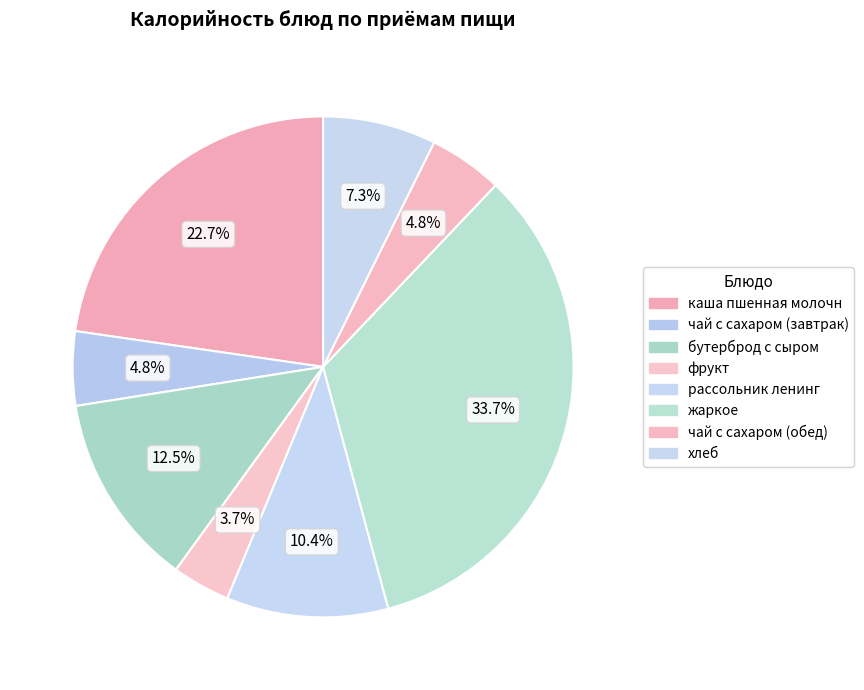

How many segments does this pie chart have?

8